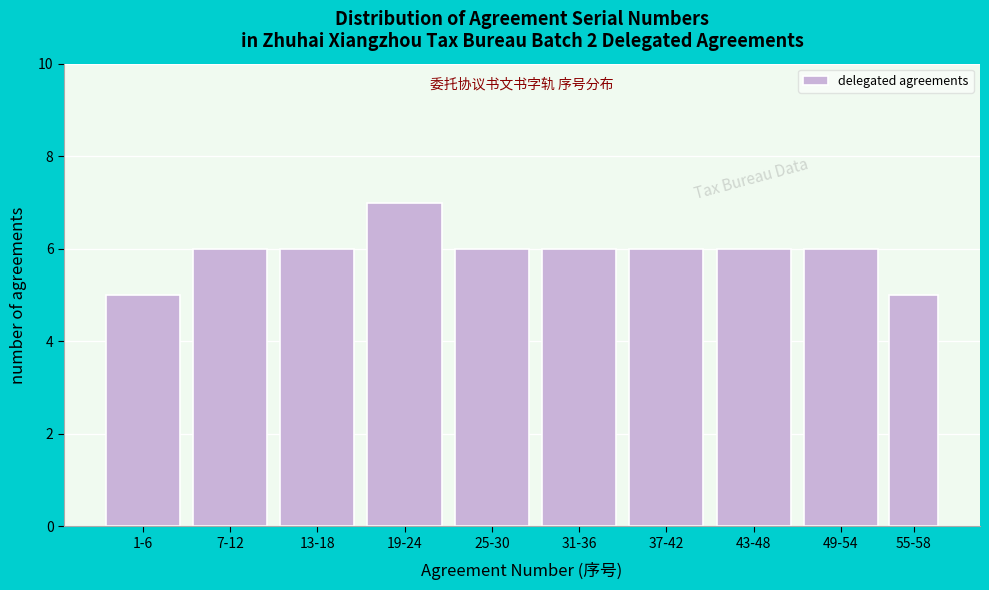

Reading left to right, transcribe all the data shown in this chart.

5	6	6	7	6	6	6	6	6	5